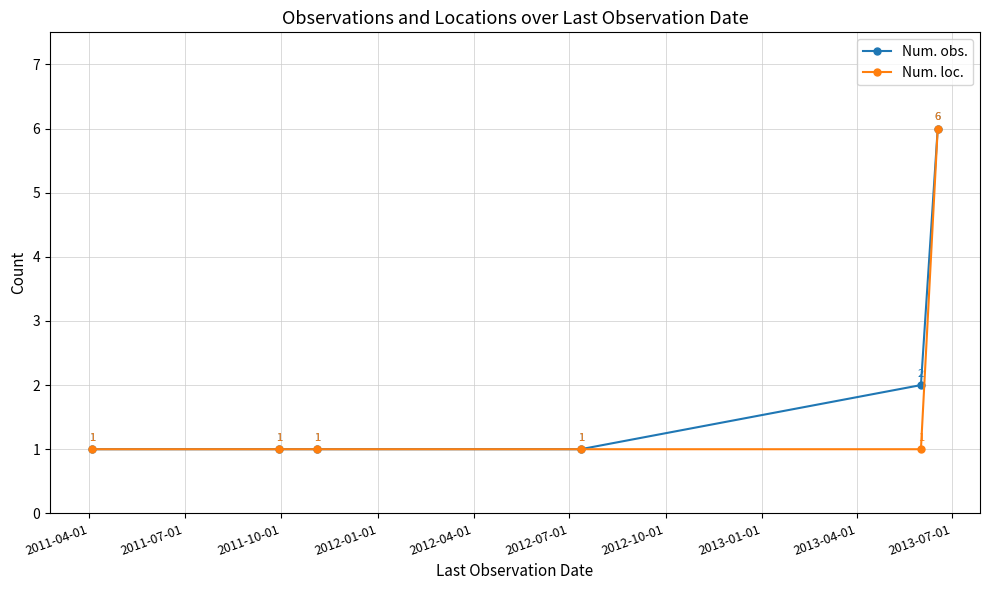

How many data points in Num. obs. are above 1?

2